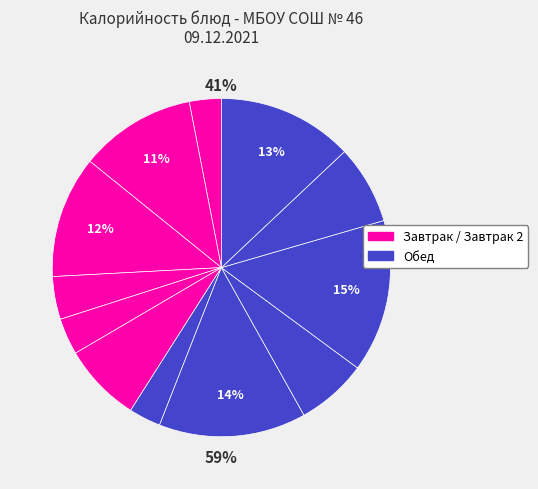

Does компот represent more than half of the total?

No